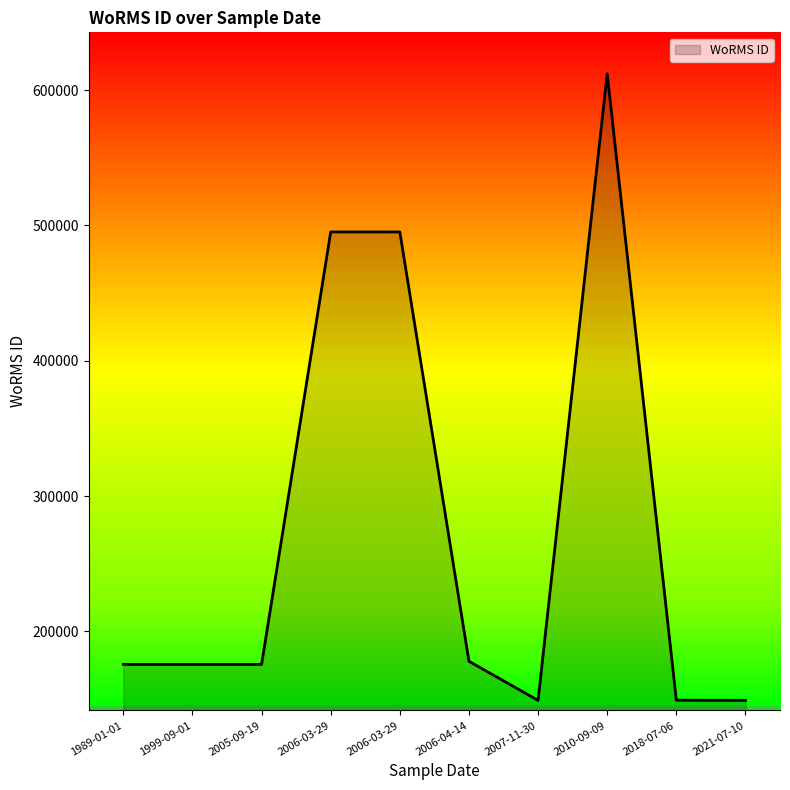

Does the chart display data point markers on the line(s)?

No